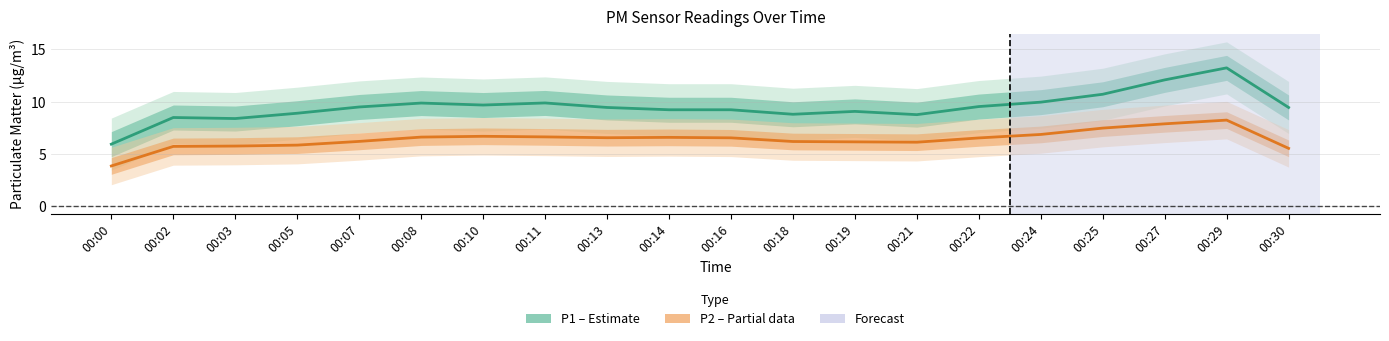

True or false: P1 (PM10) and P2 (PM2.5) cross at least once.

False